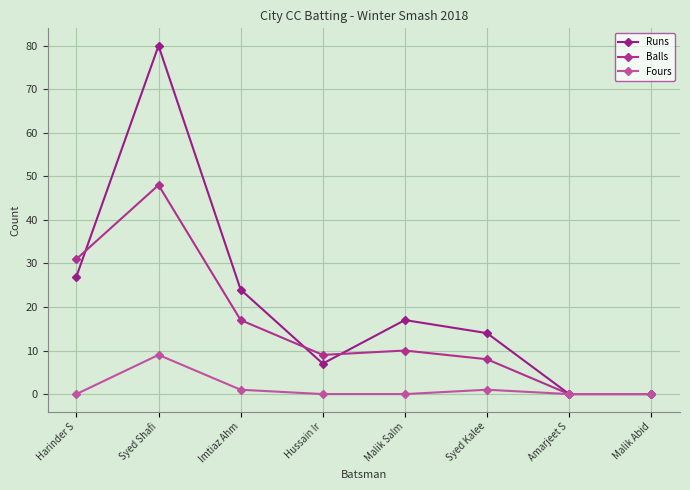

At which label is Balls closest to 24?

Harinder S